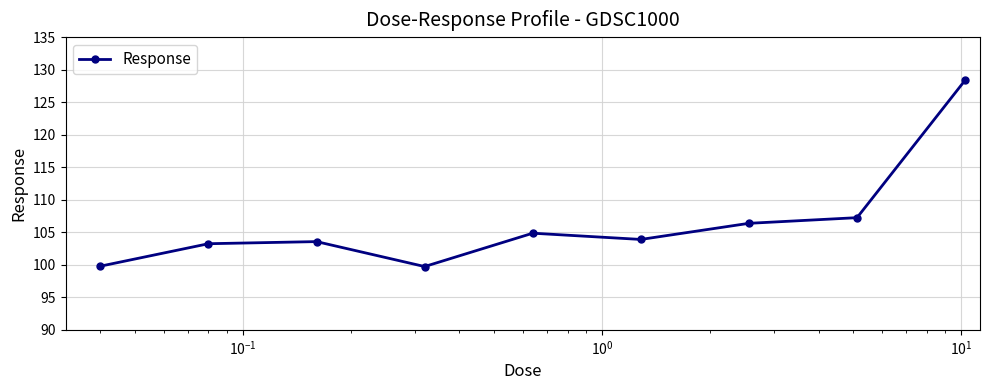

True or false: the data has more than 1 interior local peaks.

True